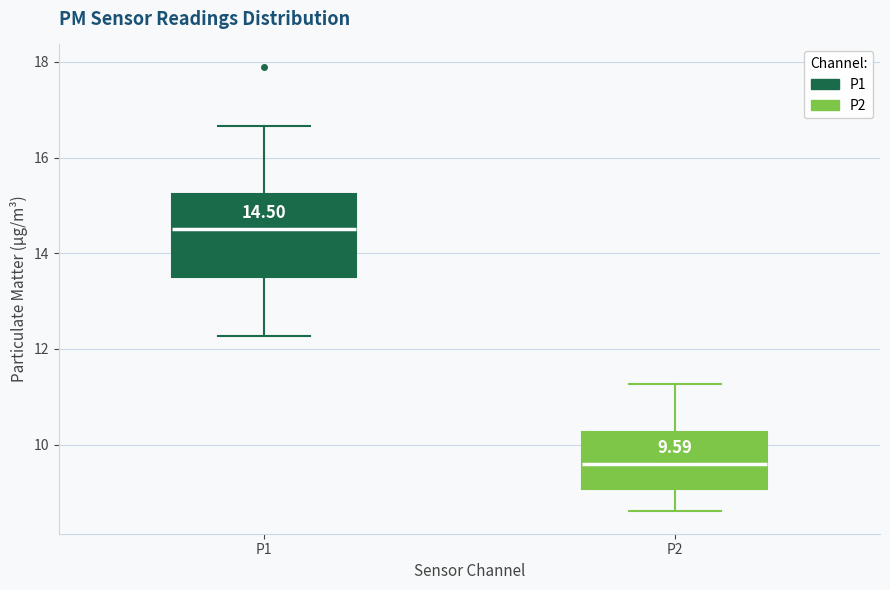

Which box has the lowest median line?

P2